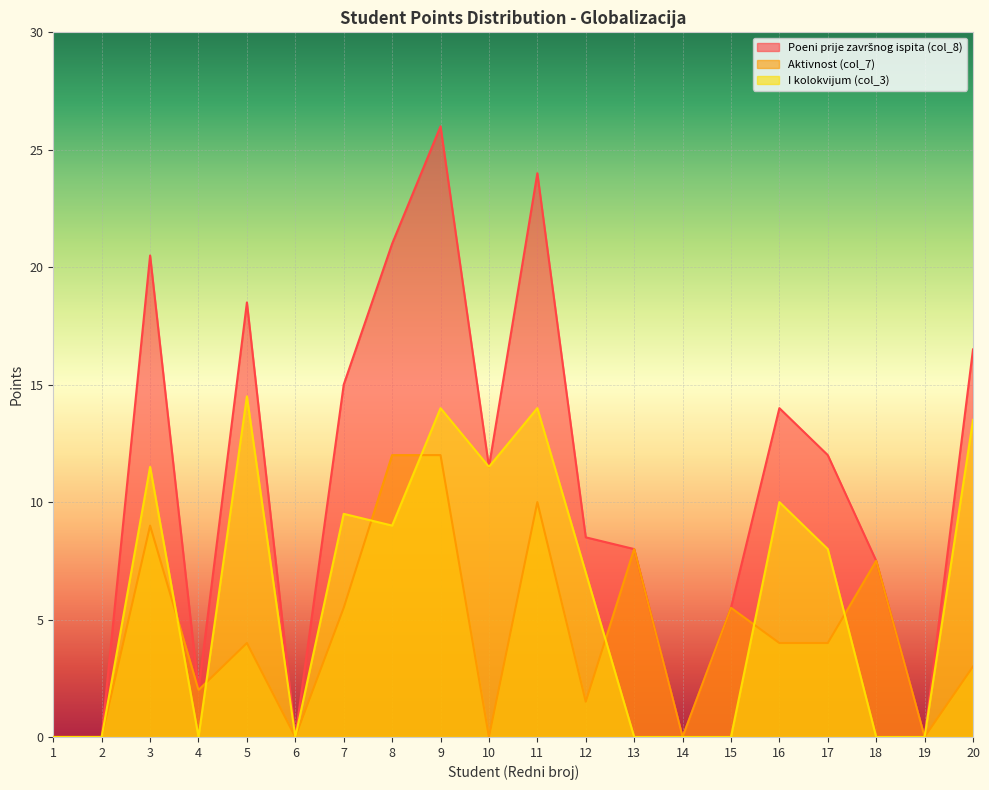

How many lines are shown in the chart?

3